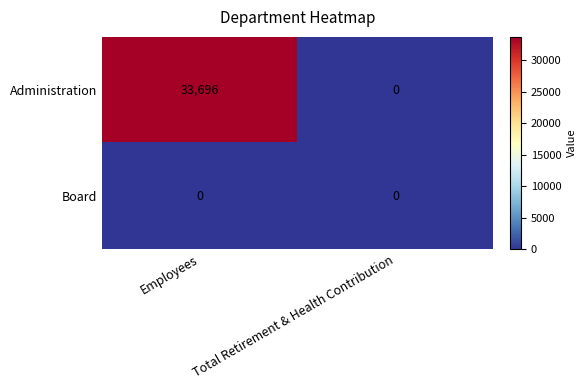

Rank the series at Employees from highest to lowest value.

Administration, Board